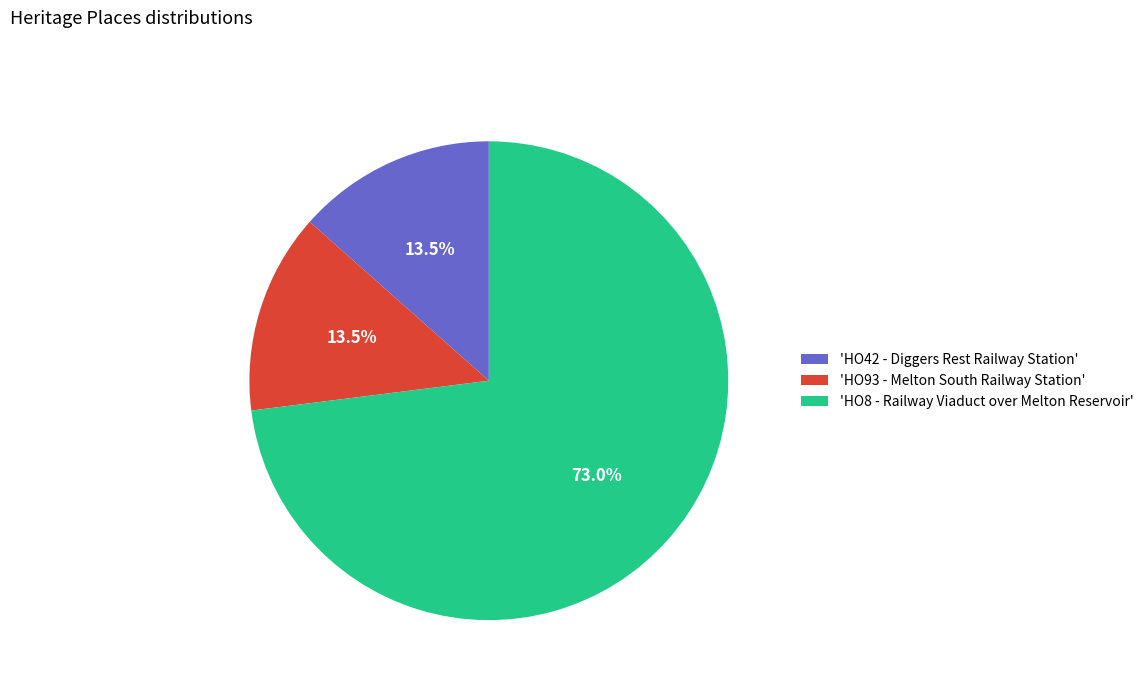

To the nearest percent, what is the average slice percentage?

33%